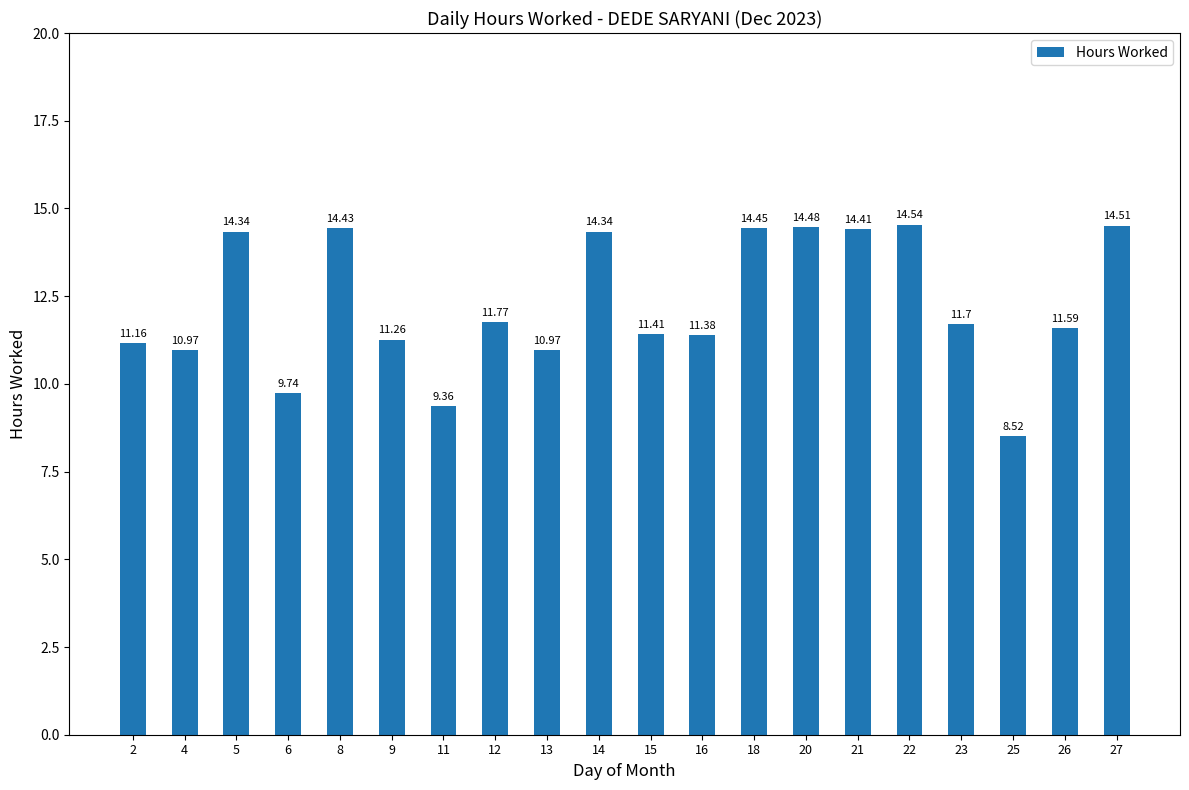

Which has a higher value, 8 or 18?

18